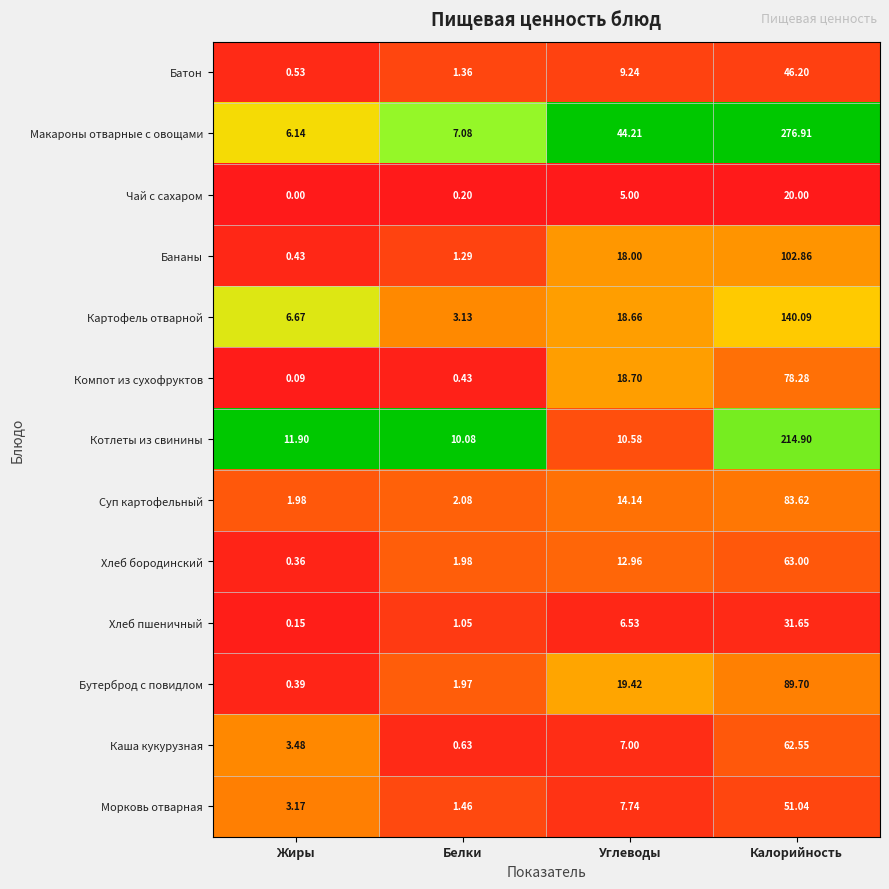

Is the value of Хлеб пшеничный at Жиры greater than the value of Бананы at Углеводы?

No